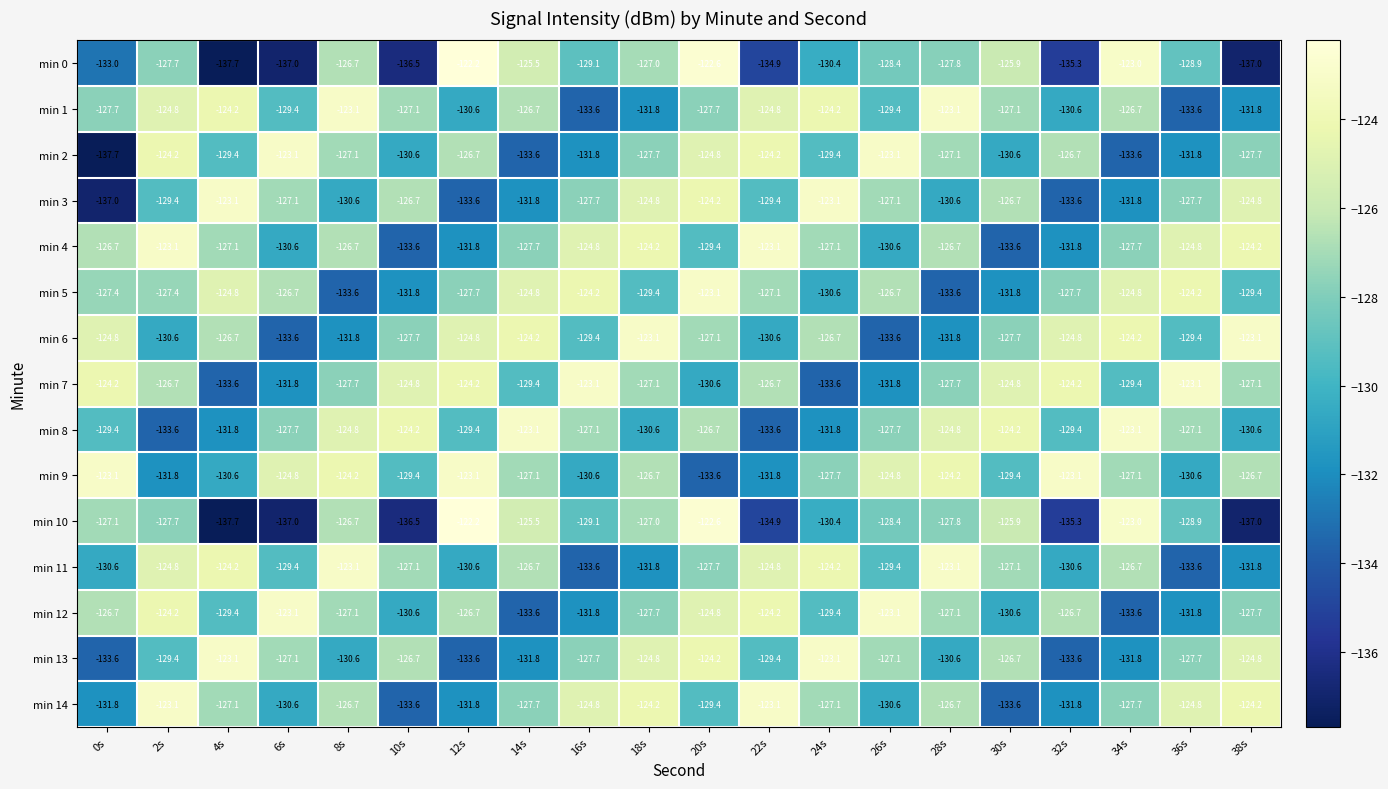

What is the difference between the highest and lowest values at 14s?

10.5